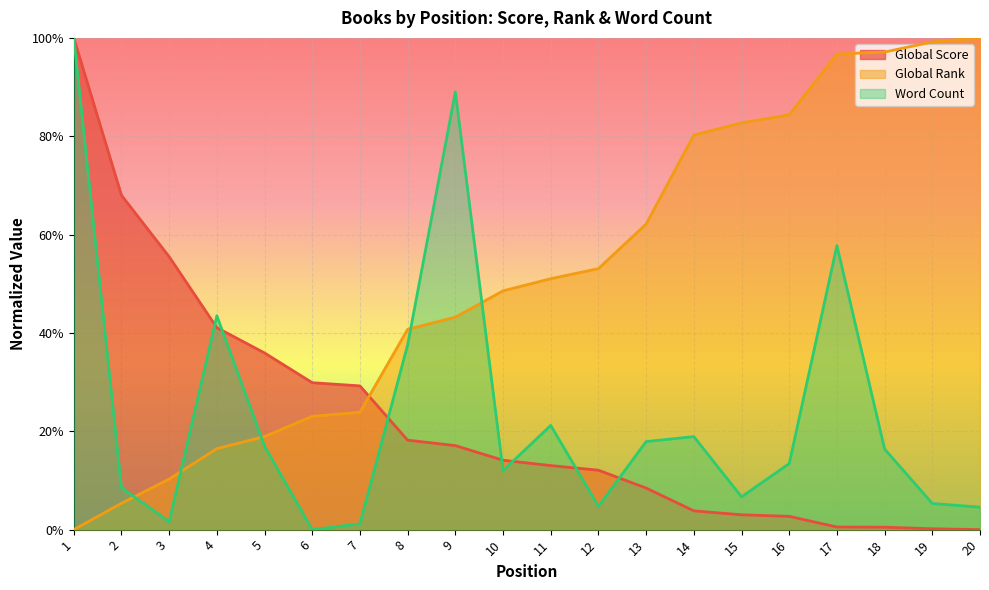

True or false: Global Rank has a value of 0.1 at 5.

False